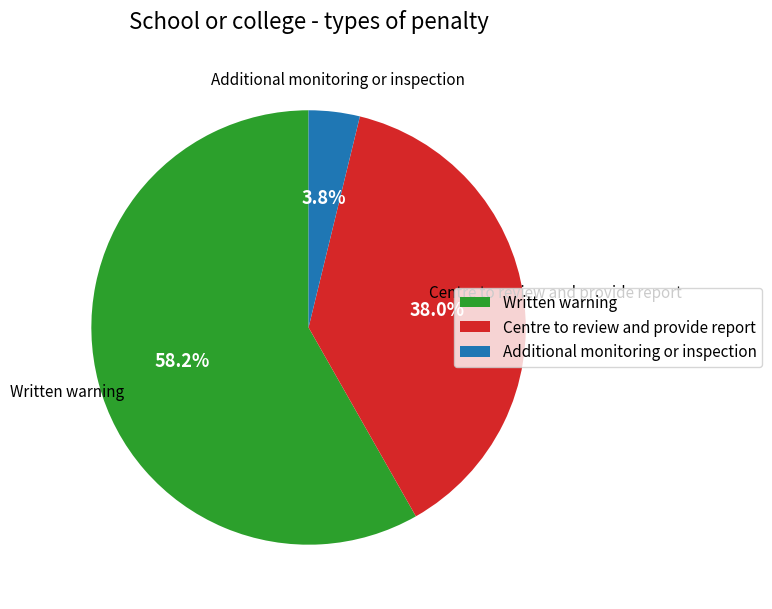

How many segments does this pie chart have?

3